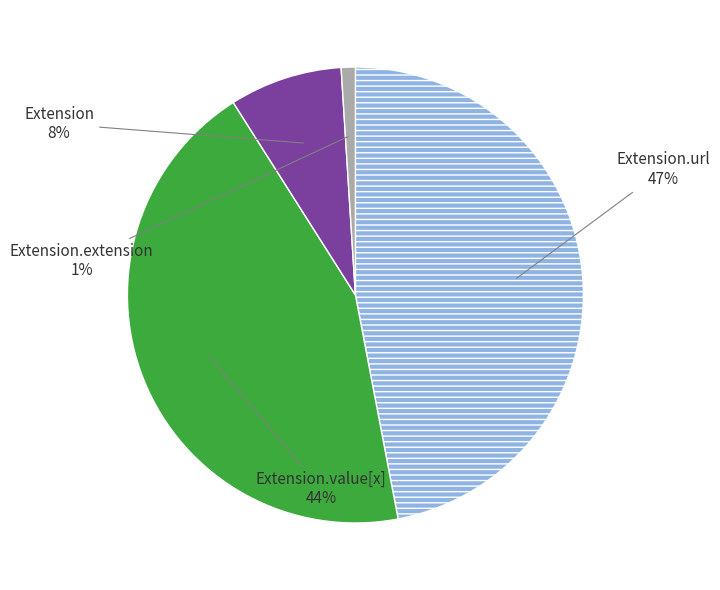

Count the number of slices in the pie.

4